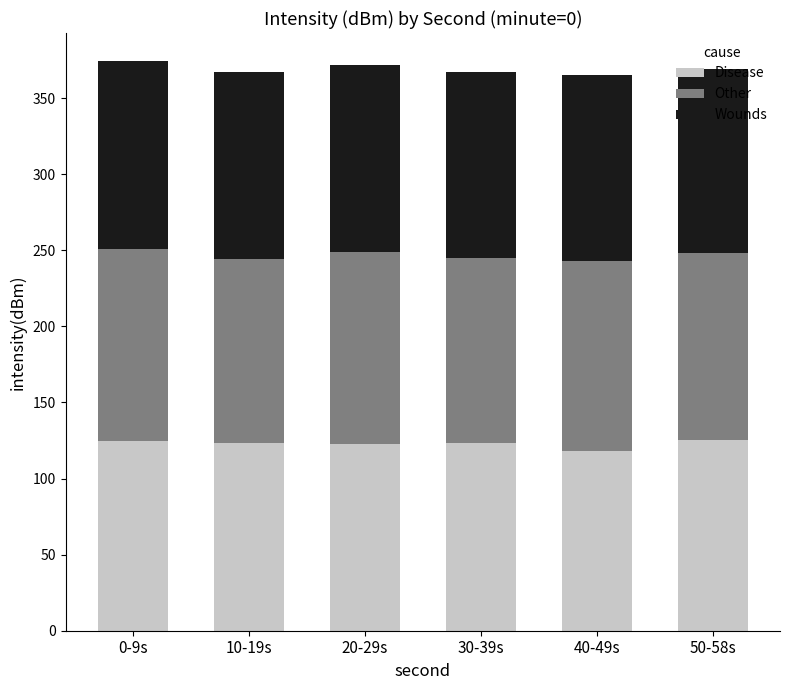

Does the chart contain stacked bars?

Yes